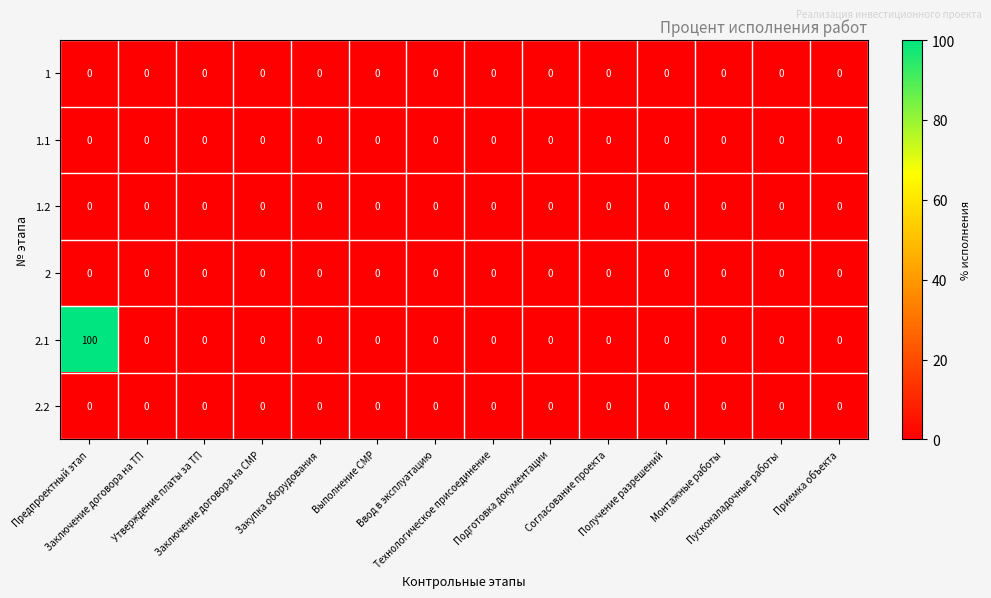

Which series has the largest total across all categories?

2.1